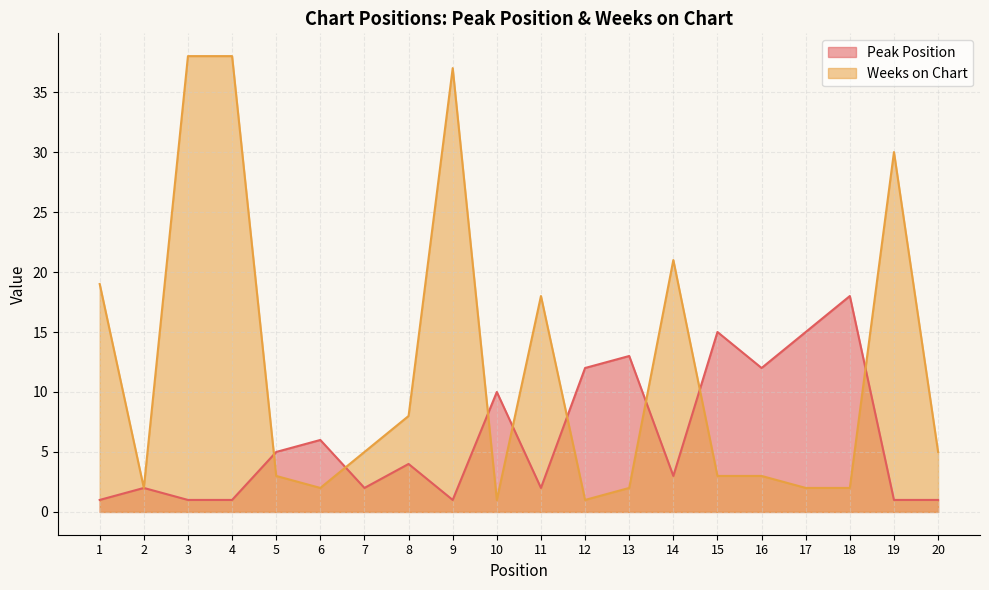

Reading left to right, extract all data points from this chart.

Peak Position: 1=1	2=2	3=1	4=1	5=5	6=6	7=2	8=4	9=1	10=10	11=2	12=12	13=13	14=3	15=15	16=12	17=15	18=18	19=1	20=1
Weeks on Chart: 1=19	2=2	3=38	4=38	5=3	6=2	7=5	8=8	9=37	10=1	11=18	12=1	13=2	14=21	15=3	16=3	17=2	18=2	19=30	20=5